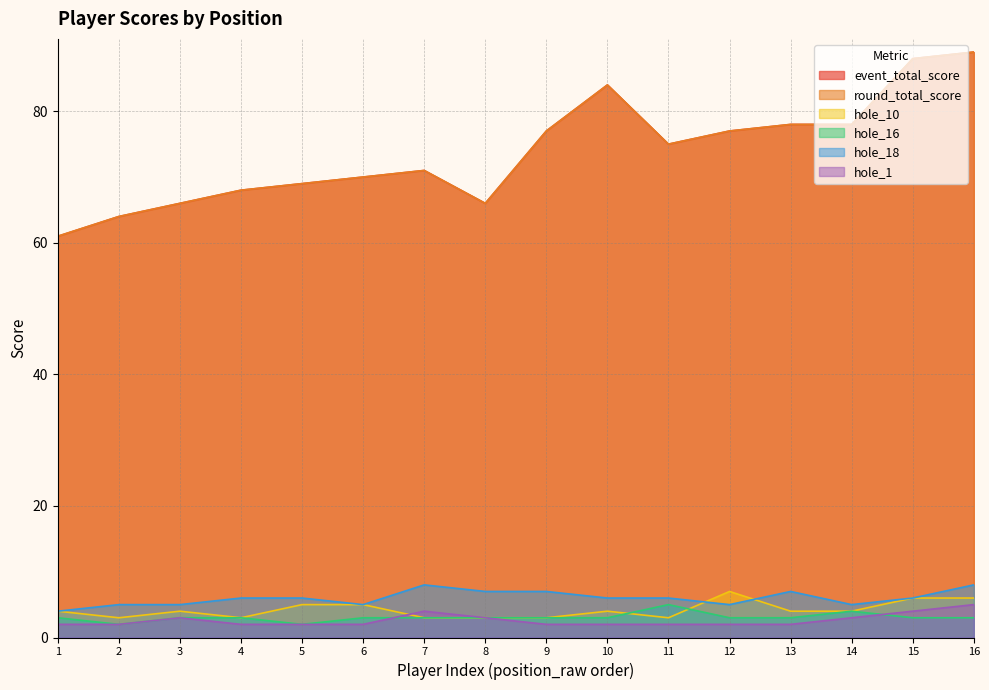

Does the chart have visible grid lines?

Yes